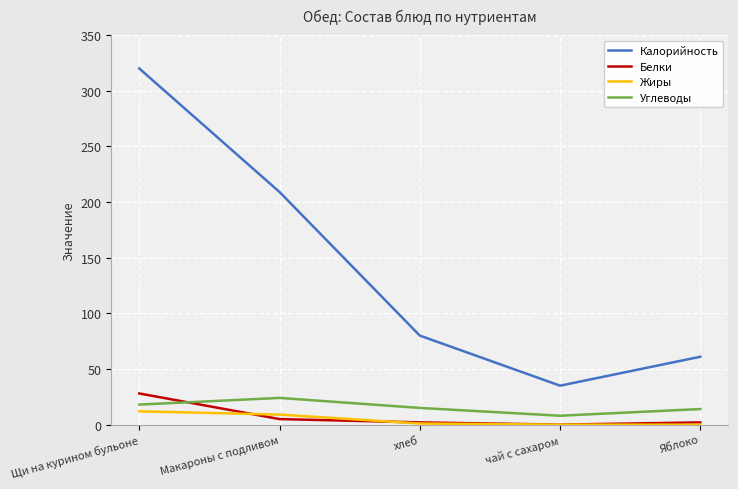

Which series has the largest total across all categories?

Калорийность